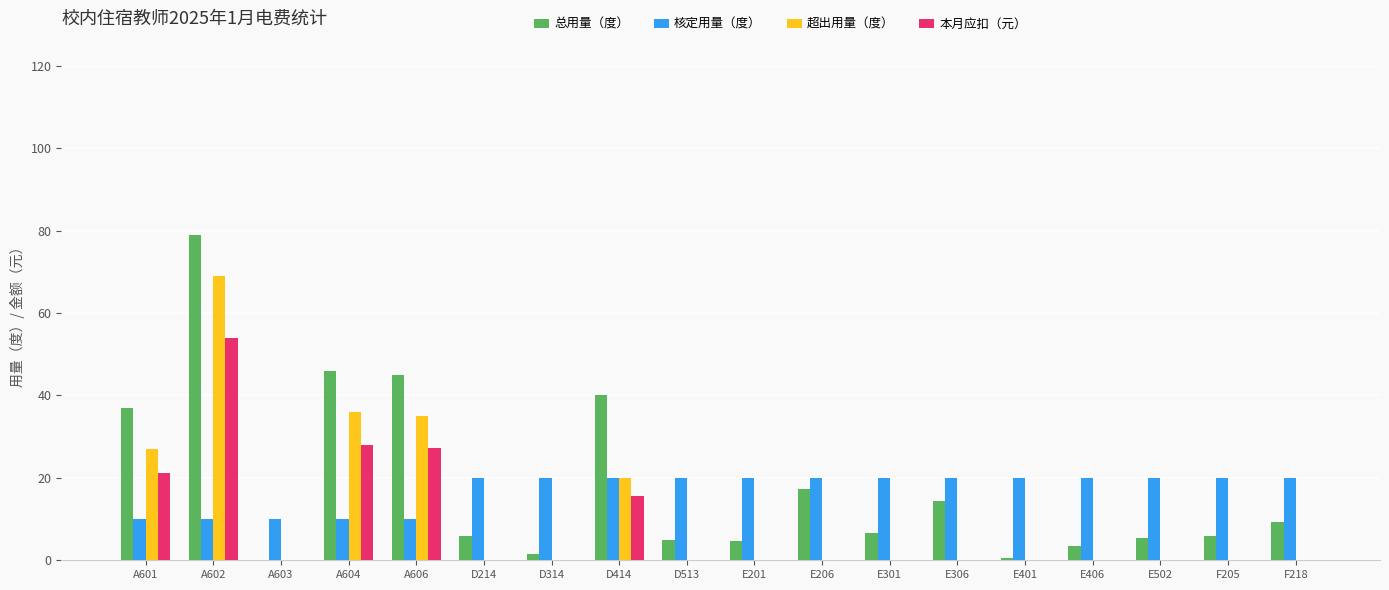

What is the total value across all series at E406?

23.5